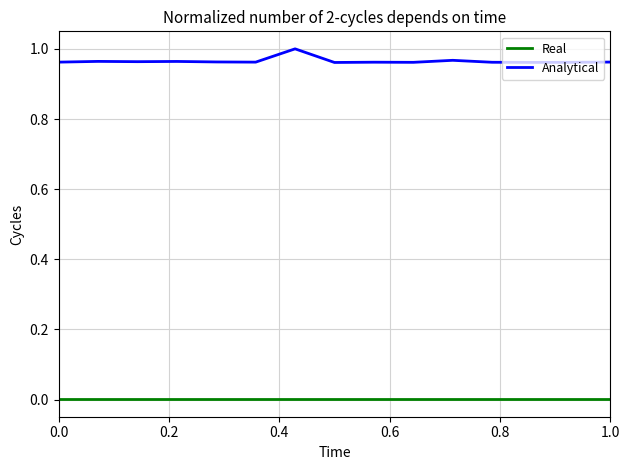

What are all the series names shown in the legend?

Real, Analytical